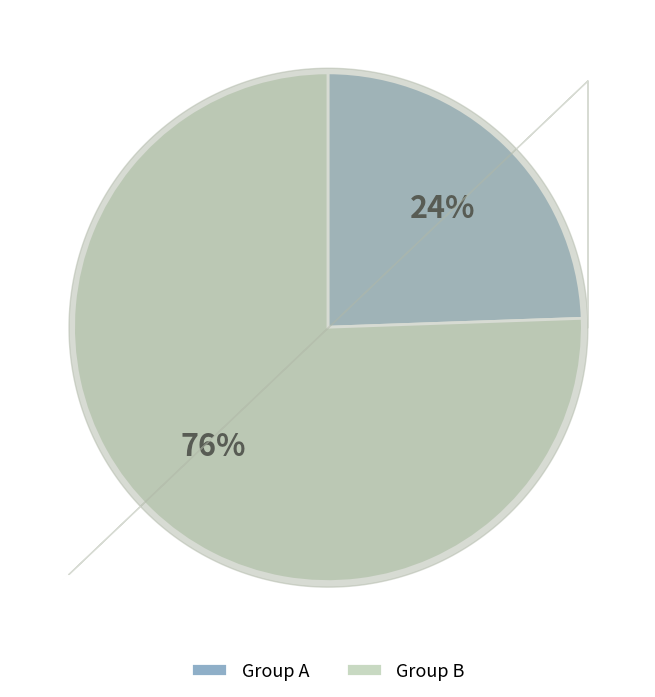

To the nearest percent, what is the average slice percentage?

50%